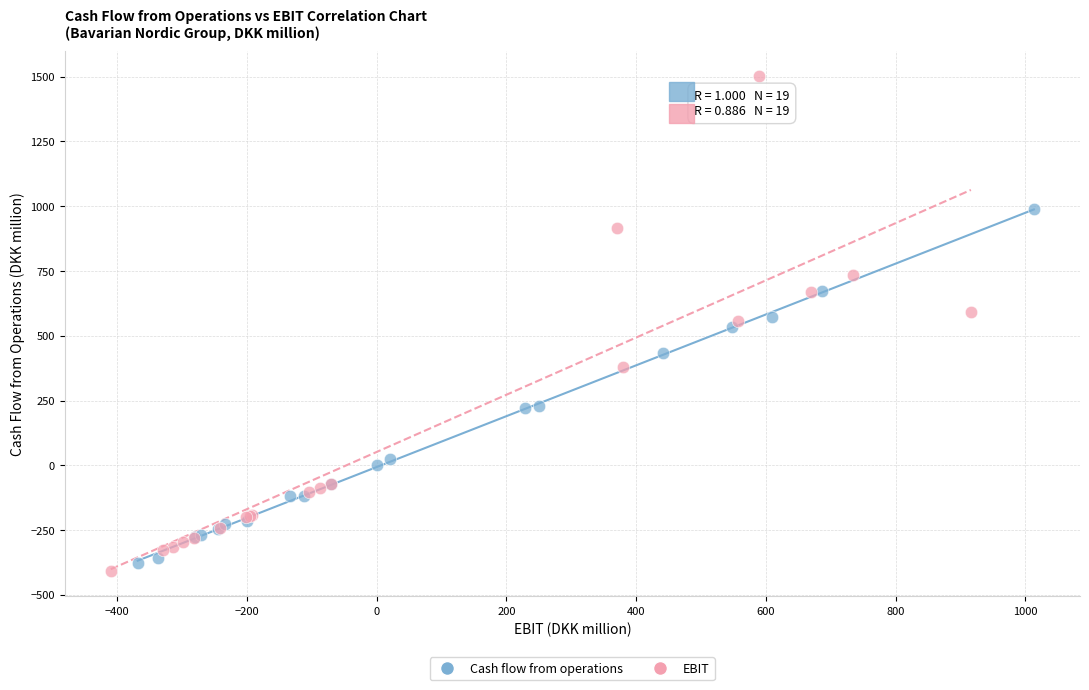

Which series has the widest spread of Y values?

EBIT